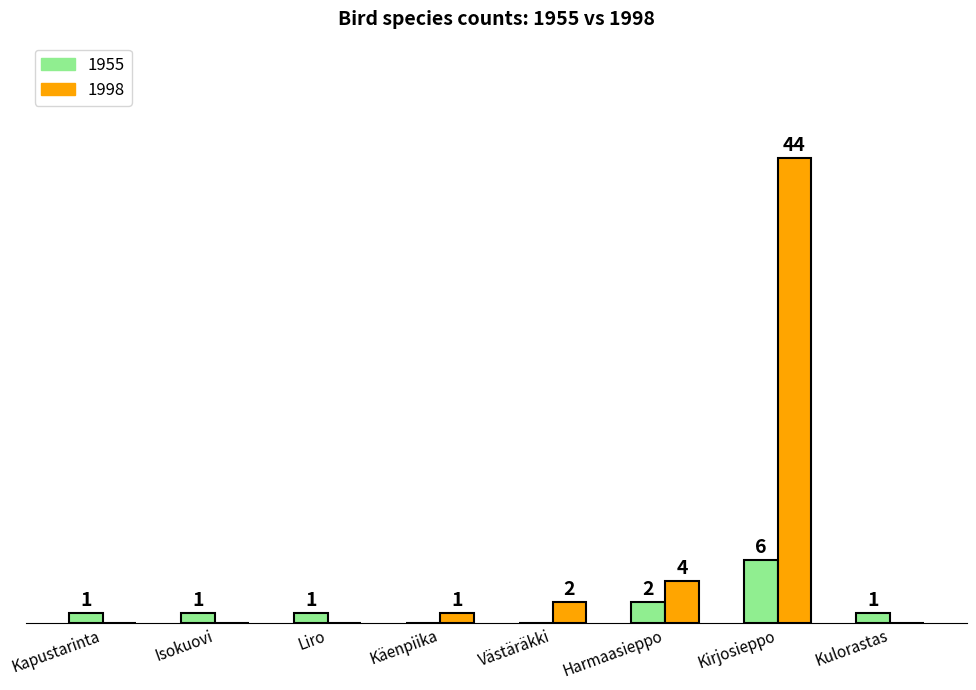

At which label is 1955 closest to 3?

Harmaasieppo